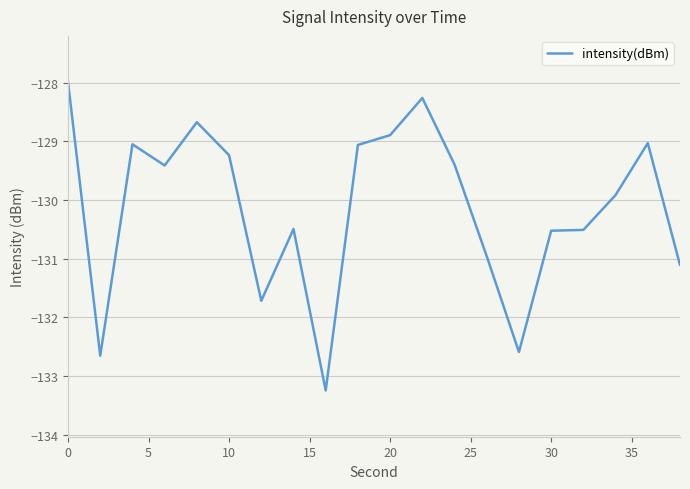

What is the difference between the maximum and minimum values?

5.3